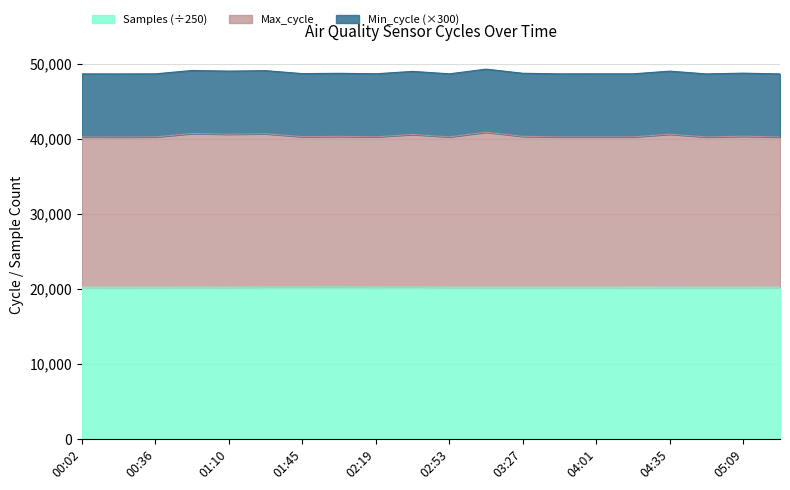

What is the total value across all series at 00:02?

48635.9